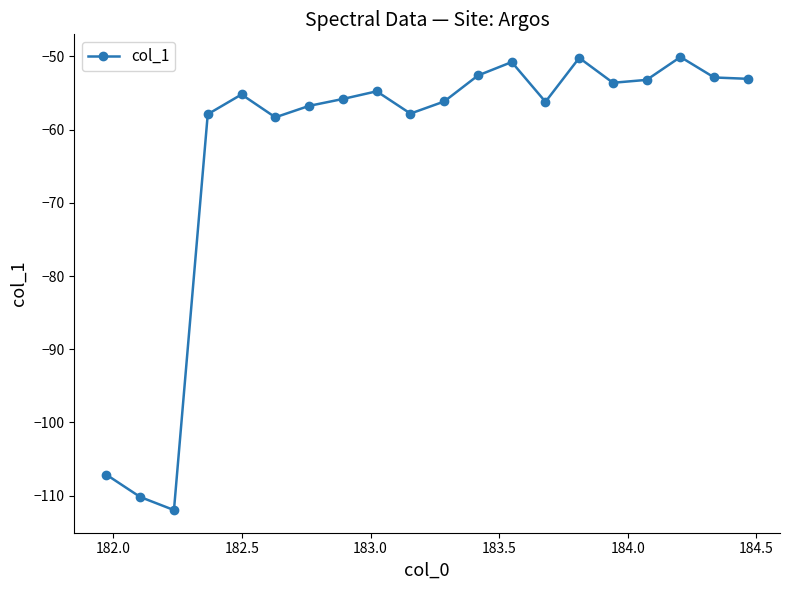

How many categories are shown in the chart?

20